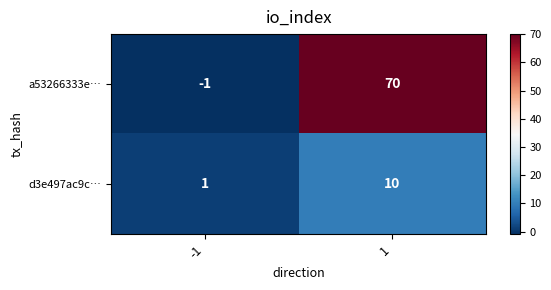

What is the sum of the d3e497ac9c… values at -1 and 1?

11